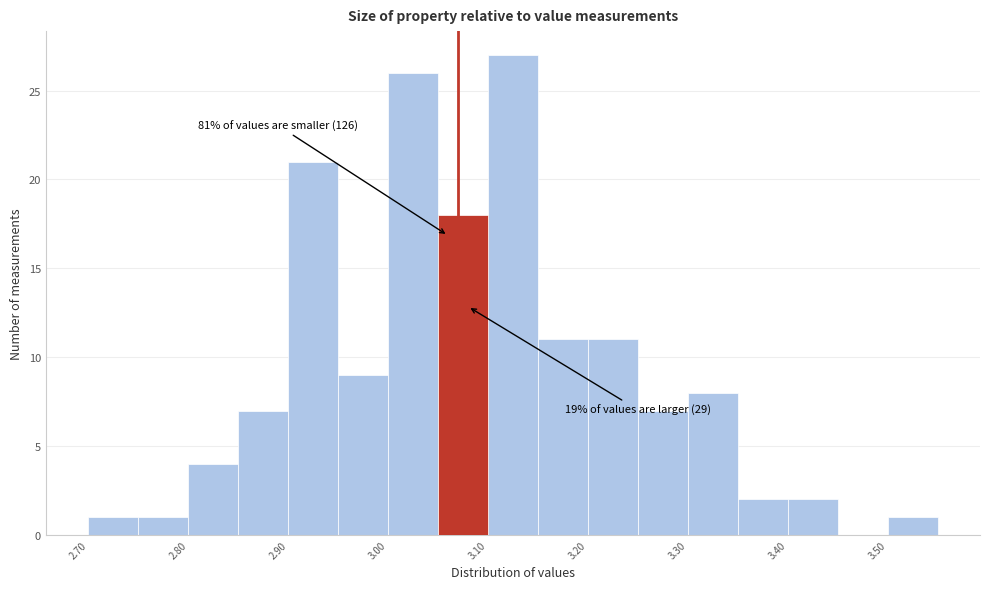

Which range on the x-axis has the tallest bar?

3.10 to 3.15